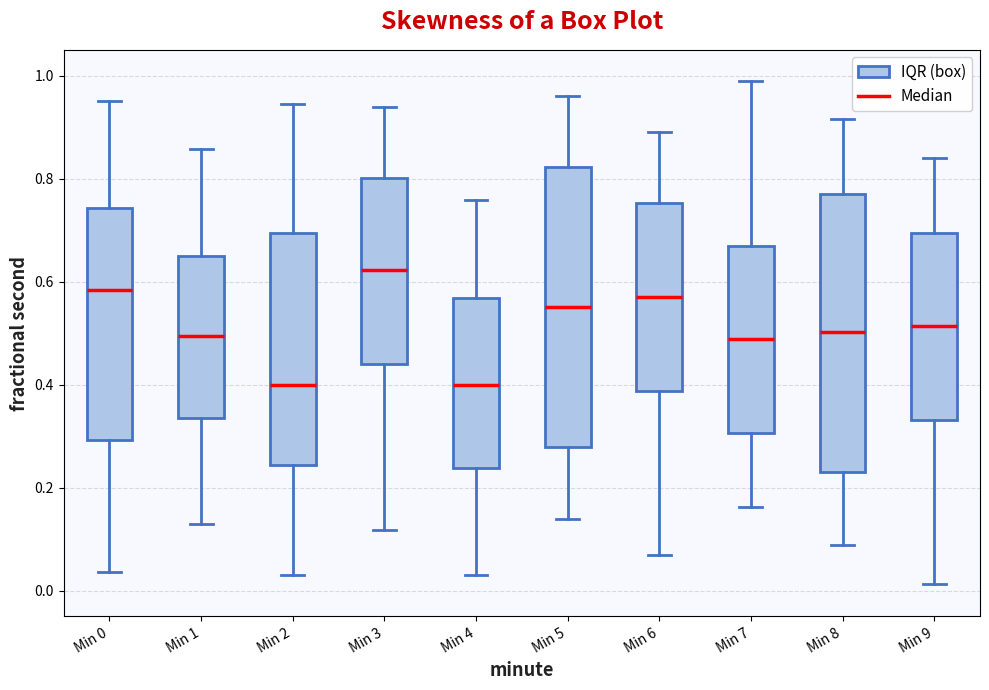

Reading left to right, transcribe this box plot: for each box, give where its median line is, the range the box spans, and where its two whiskers end, as read against the y-axis. The values are not printed on the chart, so give them approximately, as read against the axis.

Min 0: median 0.58, box 0.30 to 0.74, whiskers 0.04 to 0.96
Min 1: median 0.50, box 0.34 to 0.66, whiskers 0.12 to 0.86
Min 2: median 0.40, box 0.24 to 0.70, whiskers 0.02 to 0.94
Min 3: median 0.62, box 0.44 to 0.80, whiskers 0.12 to 0.94
Min 4: median 0.40, box 0.24 to 0.56, whiskers 0.04 to 0.76
Min 5: median 0.56, box 0.28 to 0.82, whiskers 0.14 to 0.96
Min 6: median 0.56, box 0.38 to 0.76, whiskers 0.06 to 0.90
Min 7: median 0.48, box 0.30 to 0.66, whiskers 0.16 to 0.98
Min 8: median 0.50, box 0.24 to 0.76, whiskers 0.08 to 0.92
Min 9: median 0.52, box 0.34 to 0.70, whiskers 0.02 to 0.84